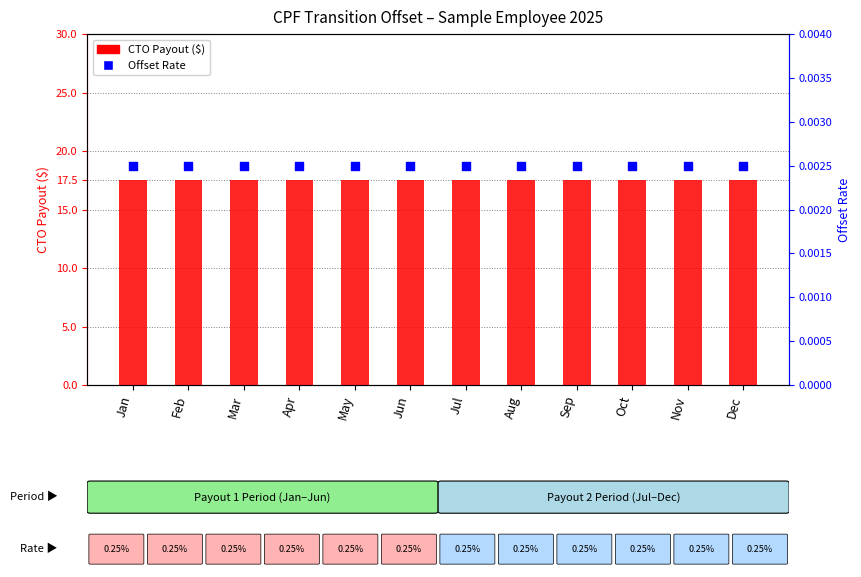

What are all the series names shown in the legend?

CTO Payout ($), Offset Rate